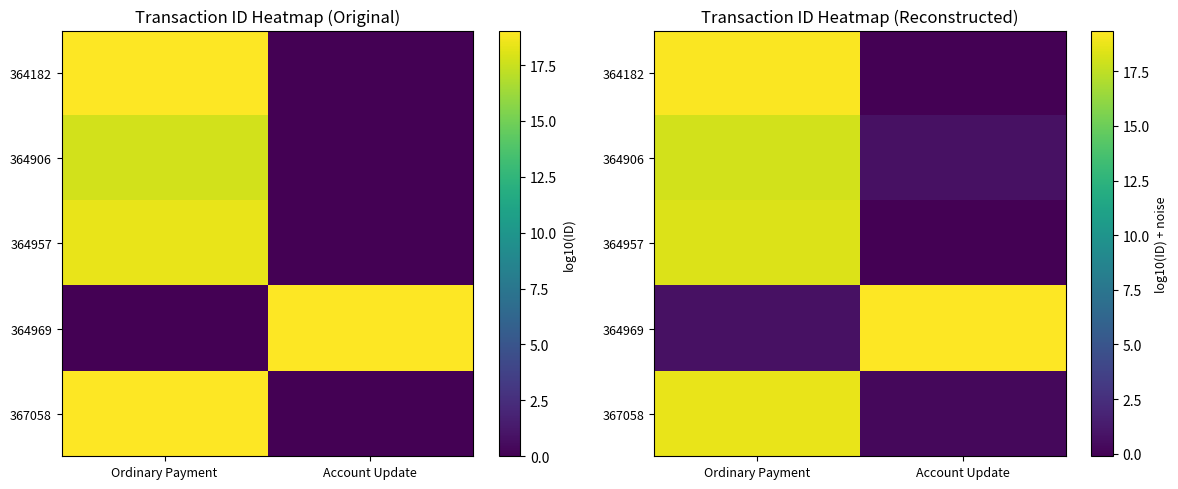

What is the difference between the maximum and minimum values in the 364182 series?

19.4